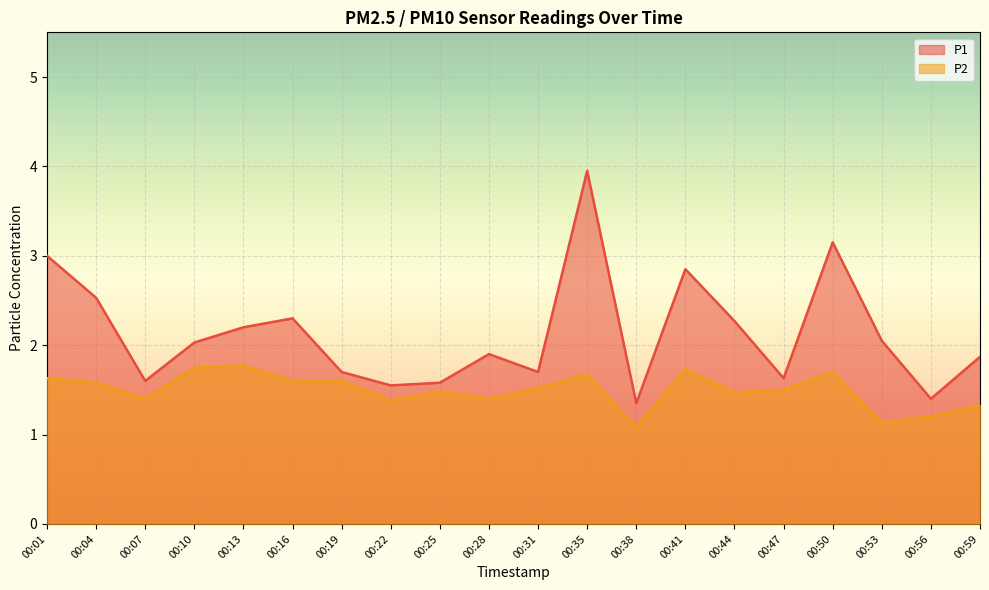

Count the P2 values in the range 1 to 2.

20